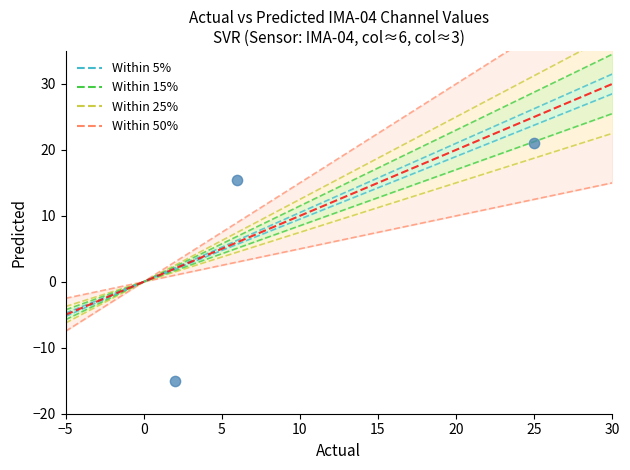

What Y value in the scatter plot is closest to 3?

15.5